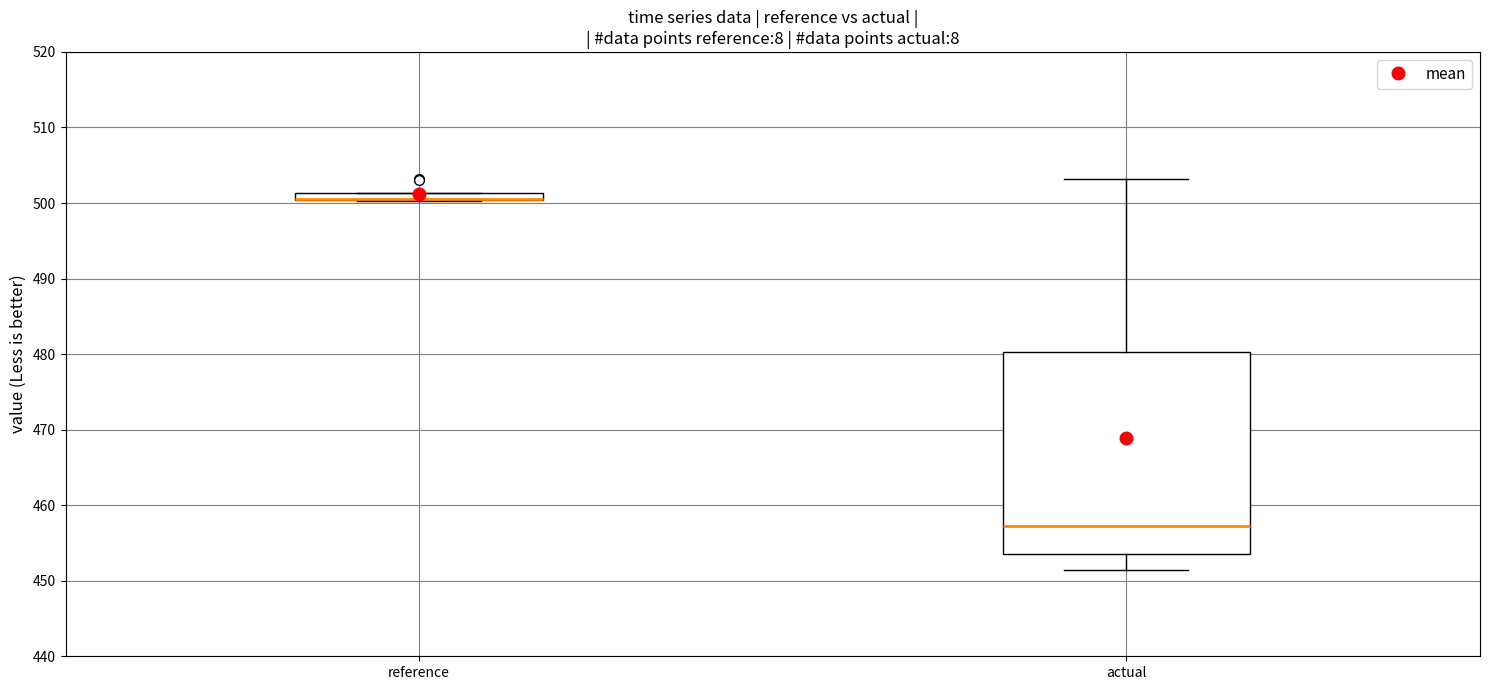

Comparing the boxes themselves (not the whiskers), which one is the tallest?

actual